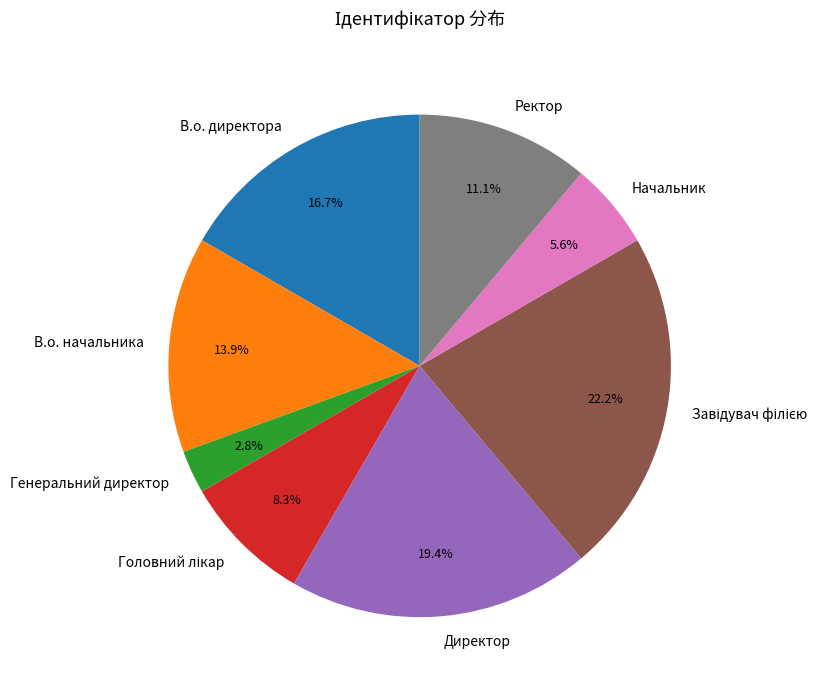

How much of the chart is everything except Генеральний директор?

97.2%